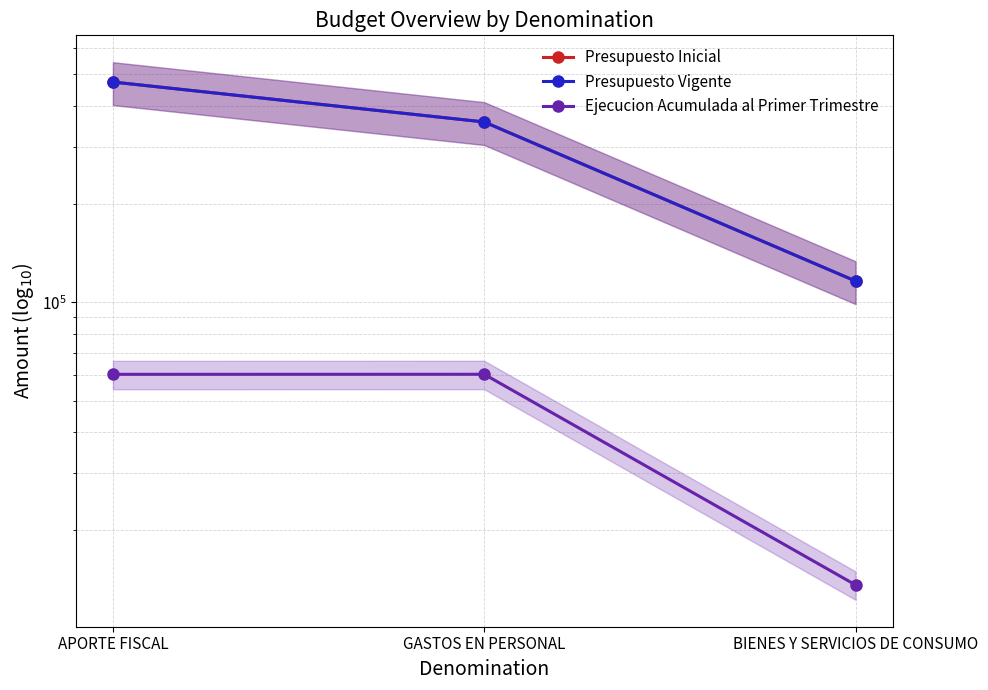

At which label does Ejecucion Acumulada al Primer Trimestre reach its minimum?

BIENES Y SERVICIOS DE CONSUMO